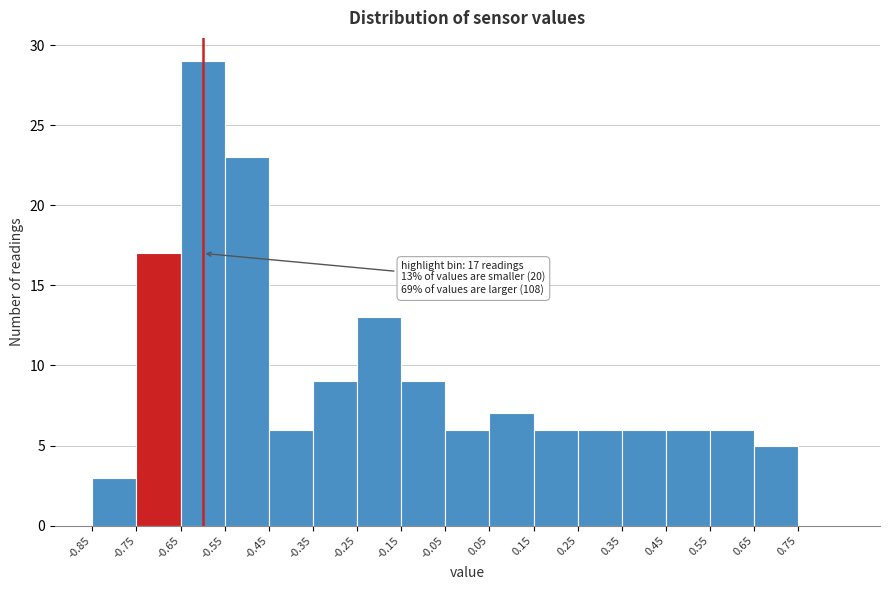

Over which range of the x-axis is the bar tallest?

-0.65 to -0.55